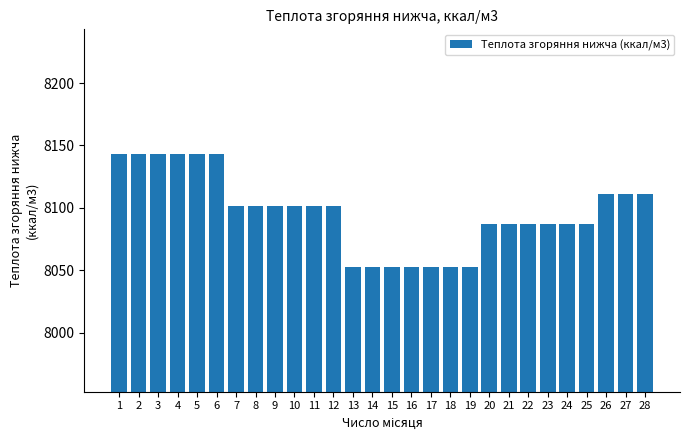

Reading left to right, extract all data points from this chart.

8143.1	8143.1	8143.1	8143.1	8143.1	8143.1	8101.1	8101.1	8101.1	8101.1	8101.1	8101.1	8052.6	8052.6	8052.6	8052.6	8052.6	8052.6	8052.6	8086.9	8086.9	8086.9	8086.9	8086.9	8086.9	8111.4	8111.4	8111.4